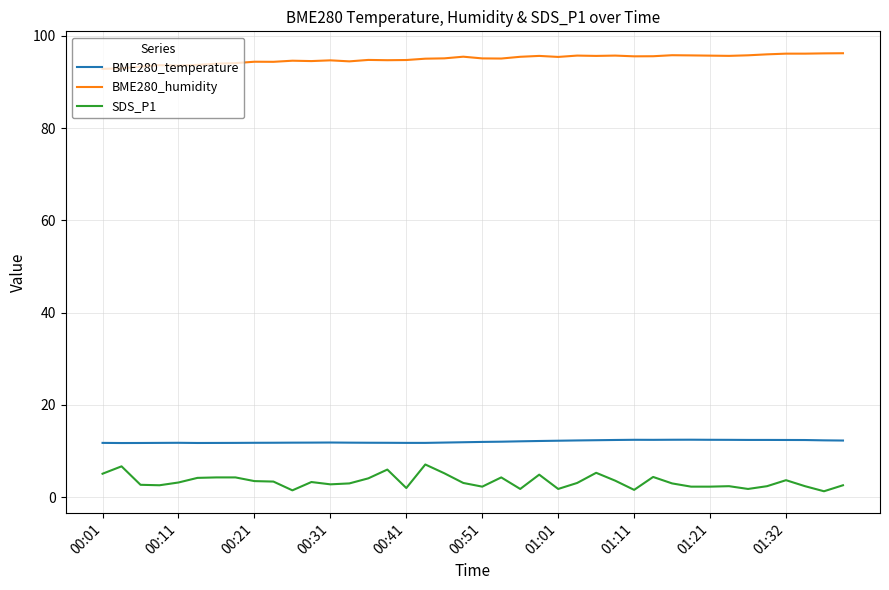

At how many categories does at least one series exceed 92?

40